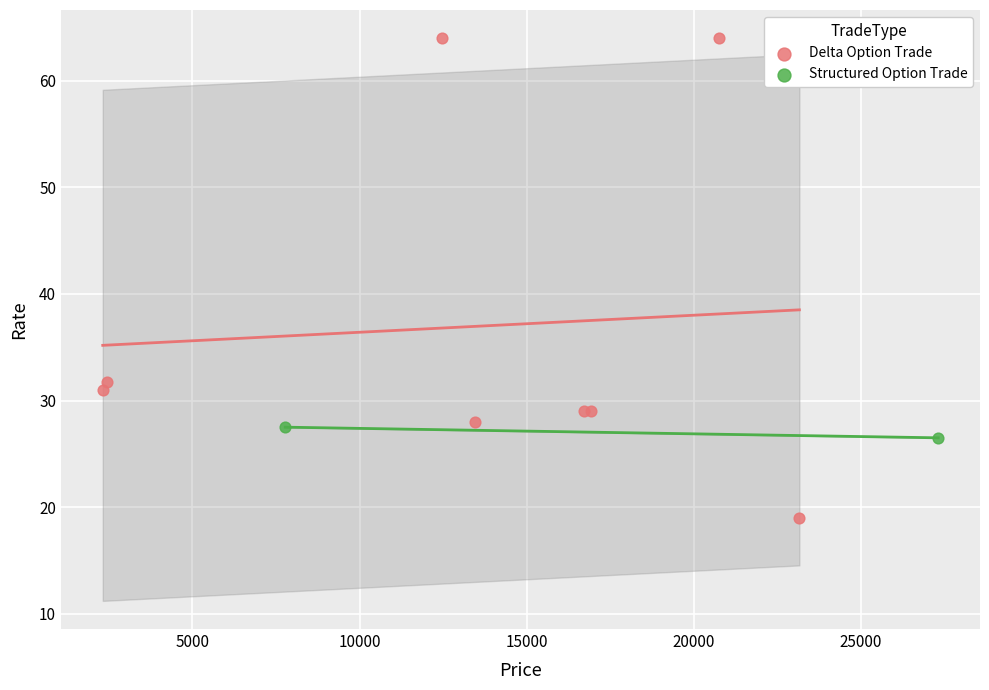

What are all the series names shown in the legend?

Delta Option Trade, Structured Option Trade